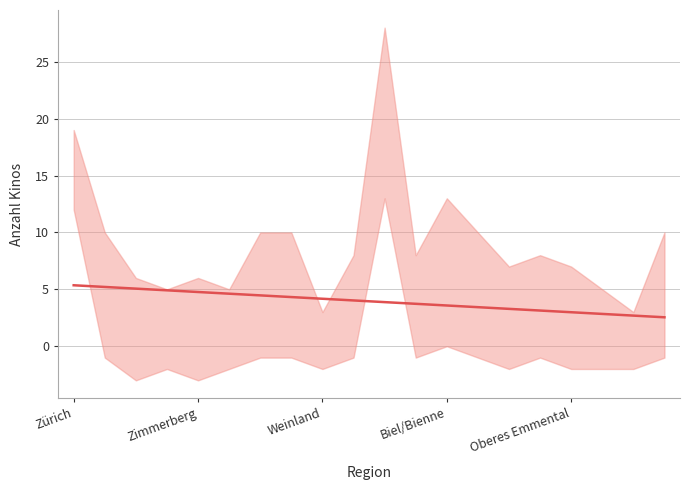

What is the label of the 7th point from the left?

6